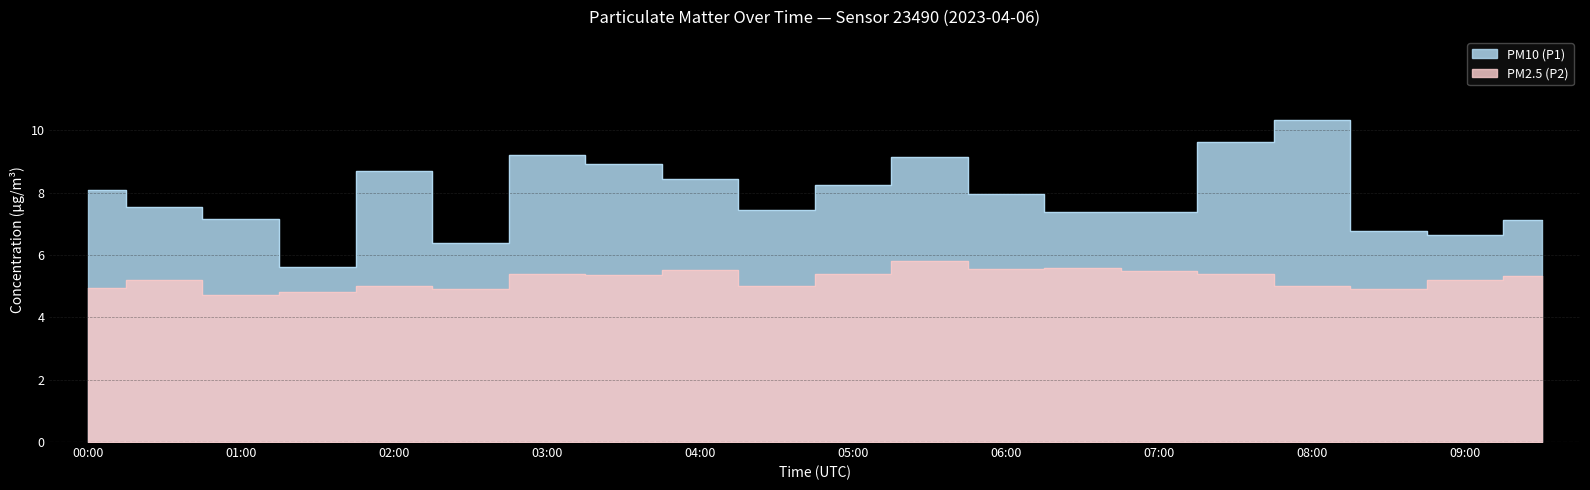

Read the PM10 (P1) value at 02:30.

6.4